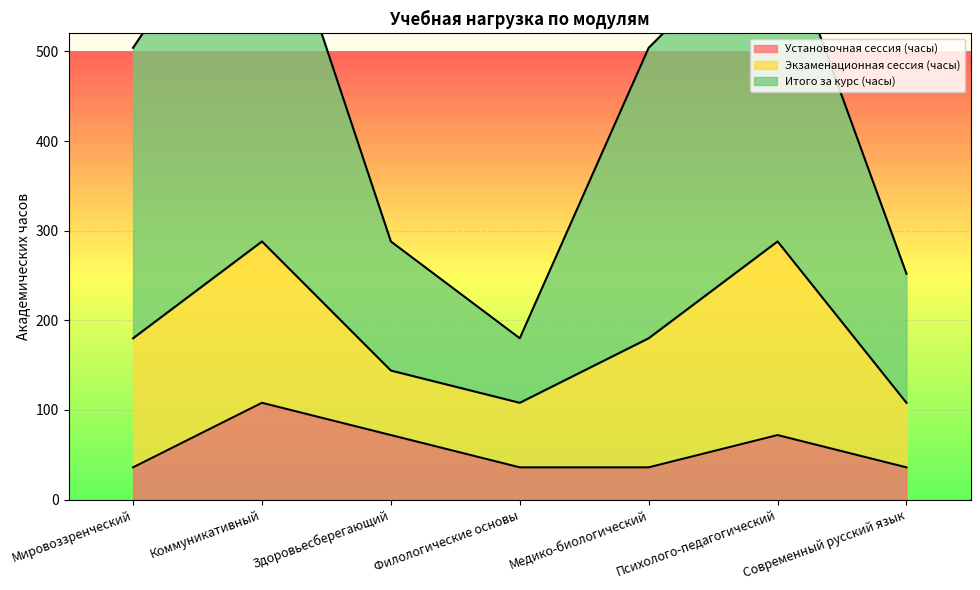

What is the greatest value displayed?

720